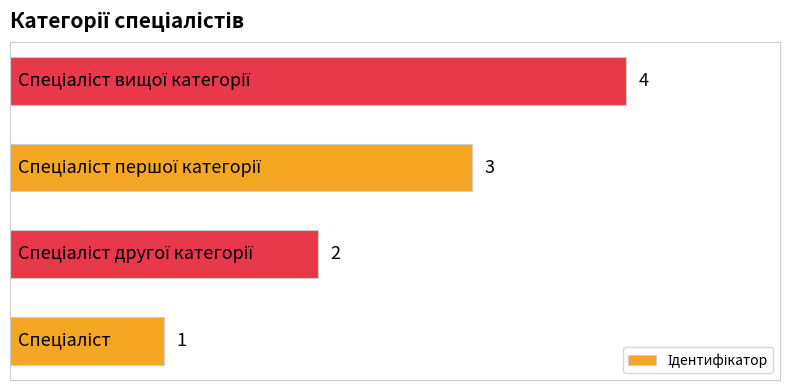

Does the chart contain any negative values?

No